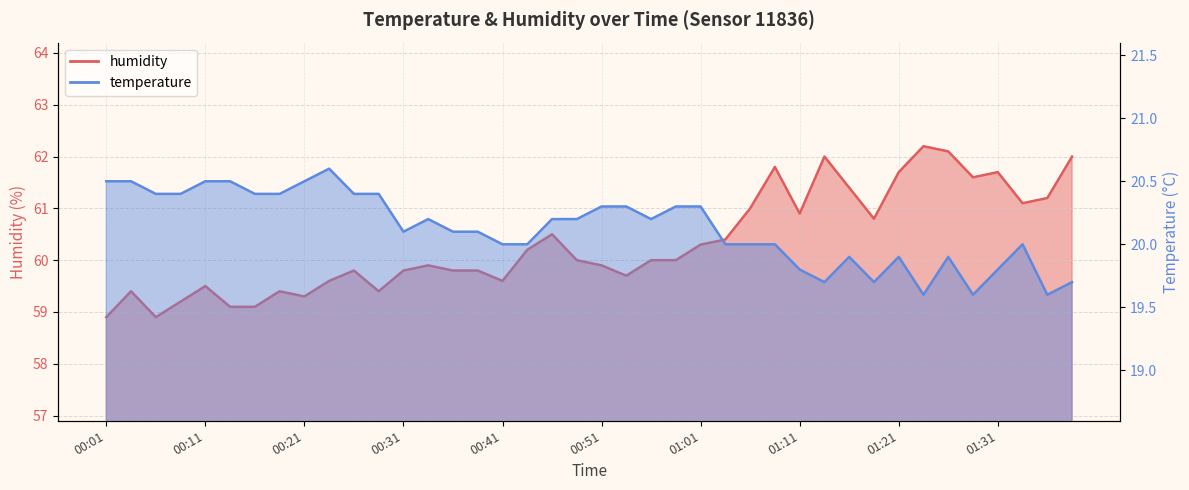

At which category does humidity reach its first local valley?

00:06